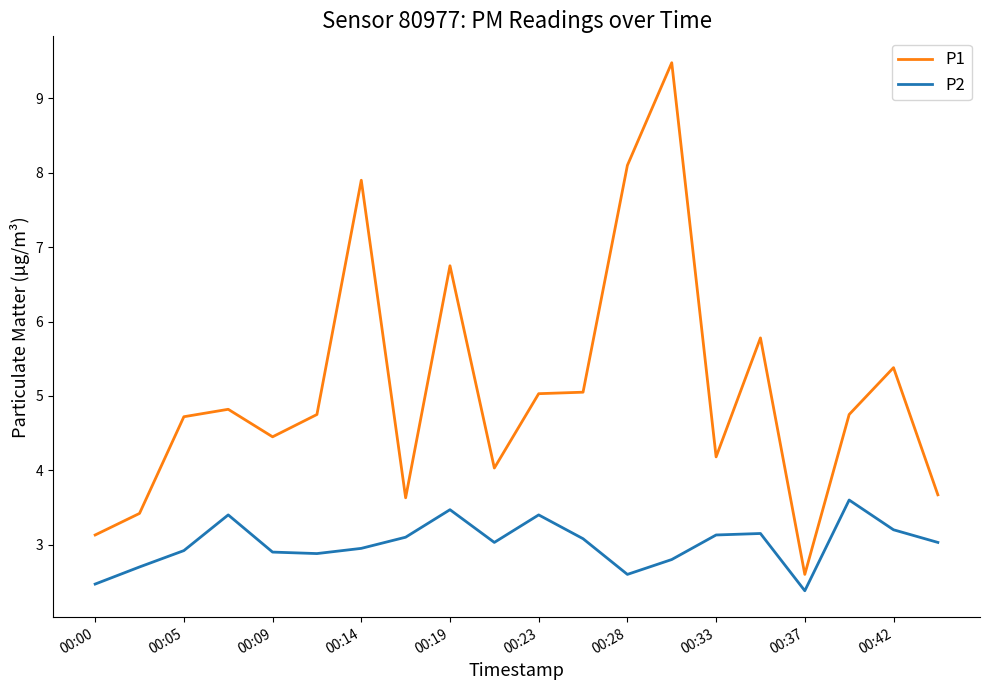

Rank the series by their average value, from lowest to highest.

P2, P1